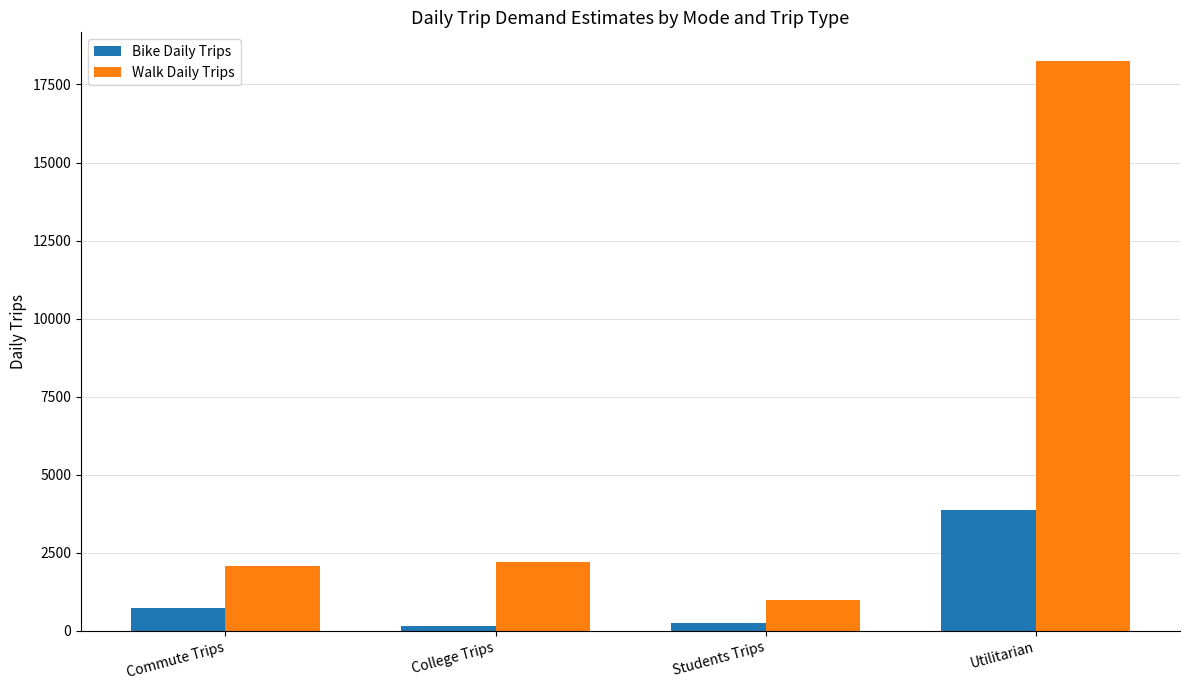

List the series in order of their peak value, highest first.

Walk Daily Trips, Bike Daily Trips